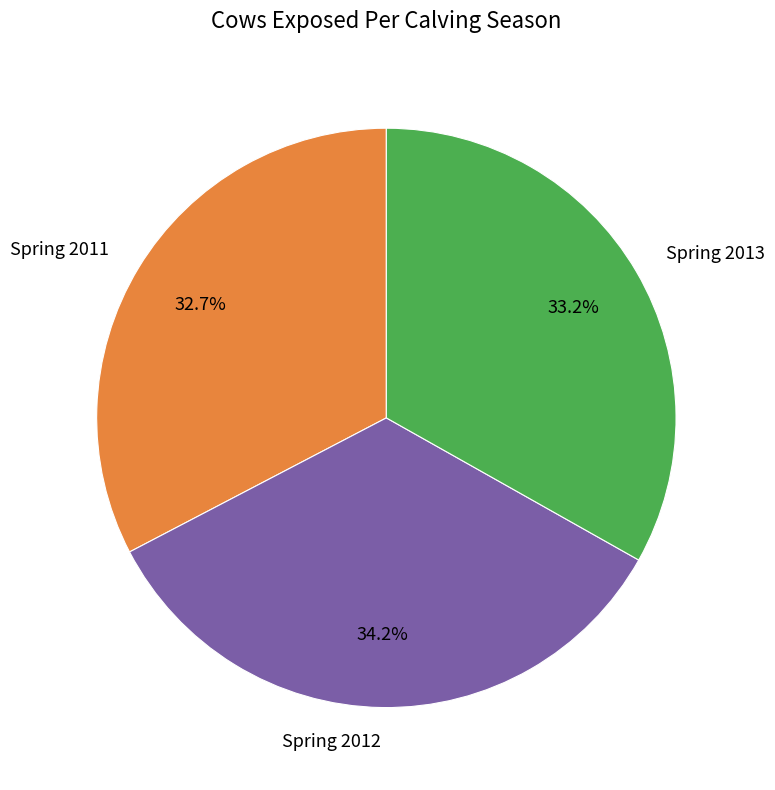

What portion of the pie excludes Spring 2012?

65.8%